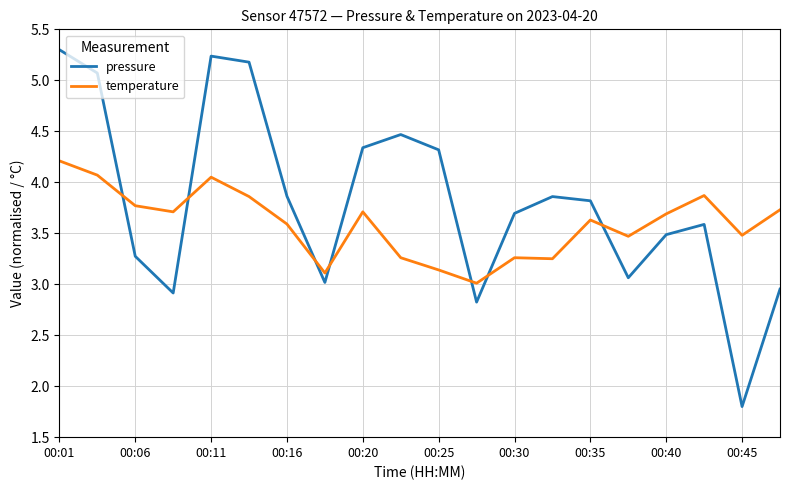

What is the difference between the second highest and minimum values in the pressure series?

3.4